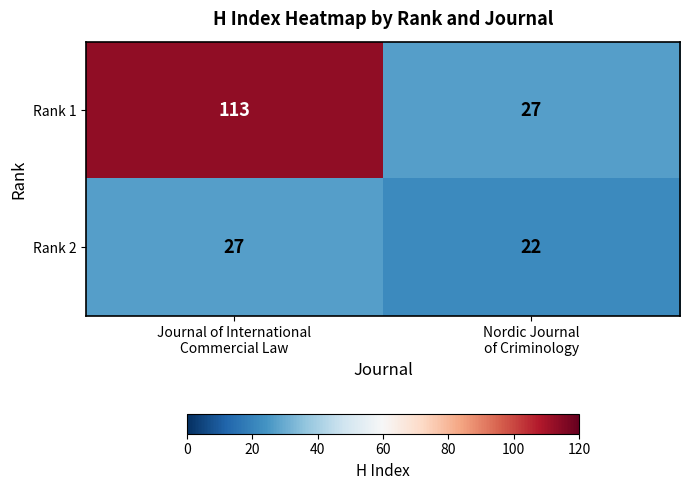

Which series has the largest total across all categories?

Rank 1